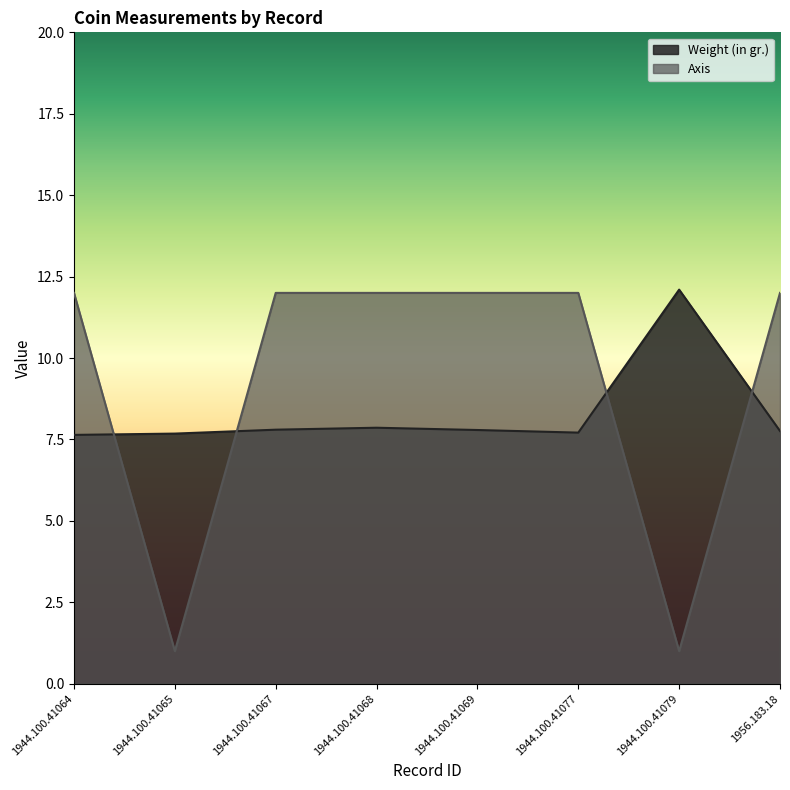

What is the value of the Weight (in gr.) point at the 6th from the left?

7.7